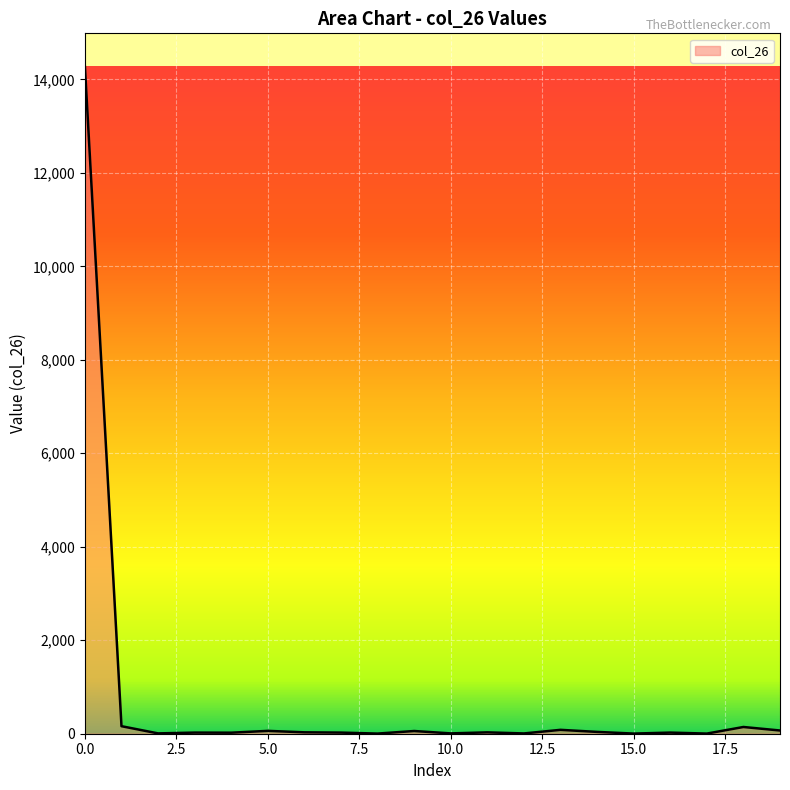

What is the difference between the maximum and minimum values?

14268